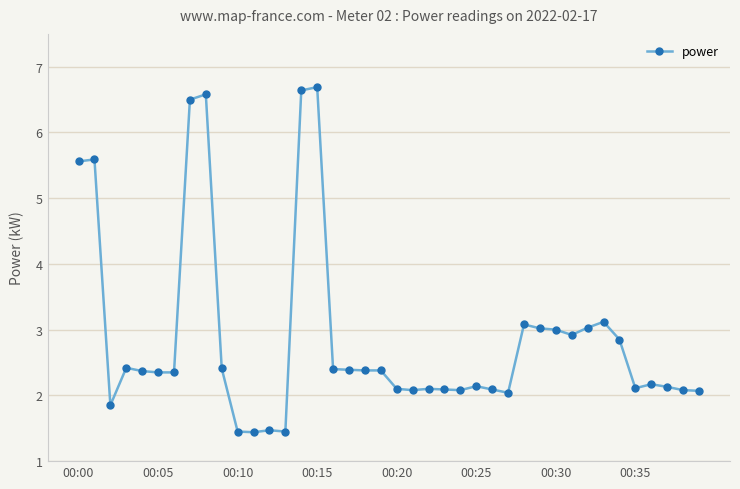

What is the minimum value shown in the chart?

1.4